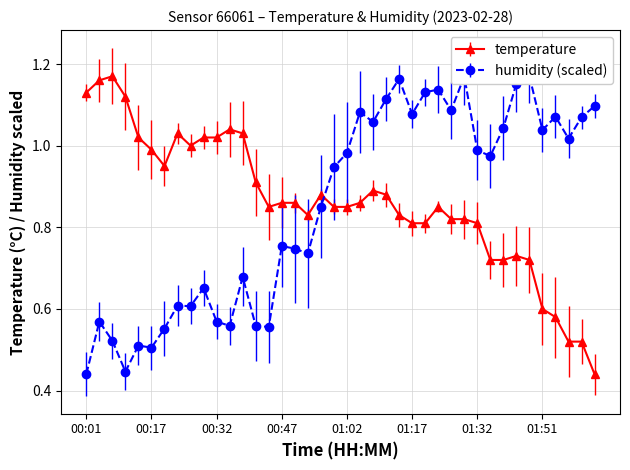

What is the sum of all humidity values?

34.0